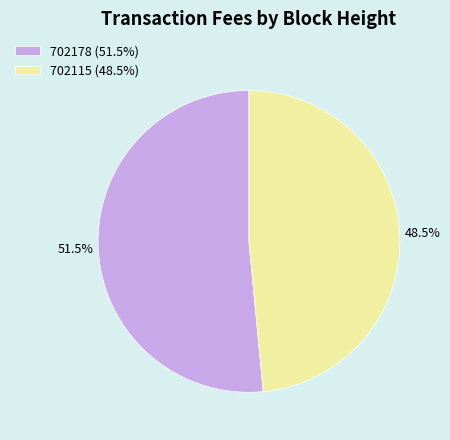

Is there any slice that represents more than half of the pie?

Yes